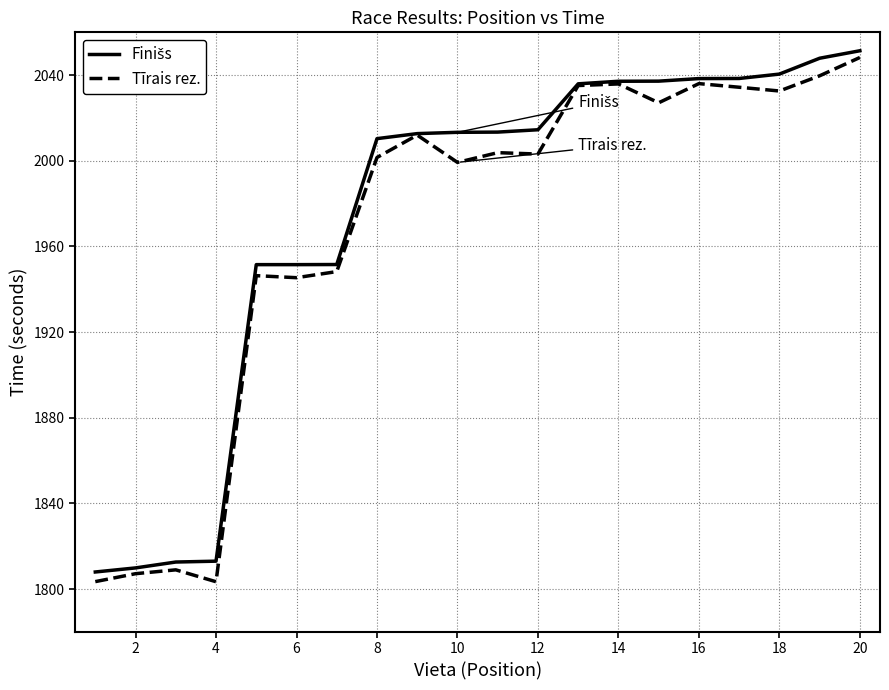

The value of Tīrais rez. at 2 is 1807.2. True or false?

True